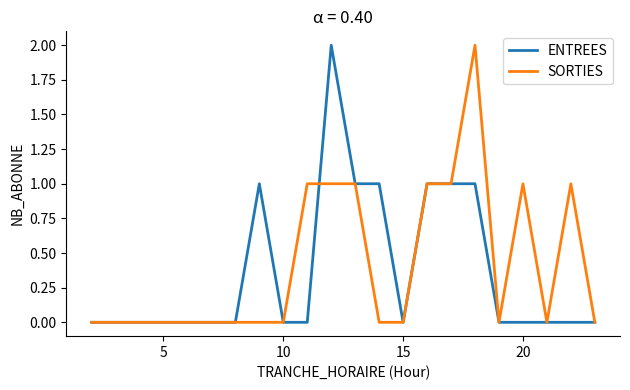

What are all the series names shown in the legend?

ENTREES, SORTIES